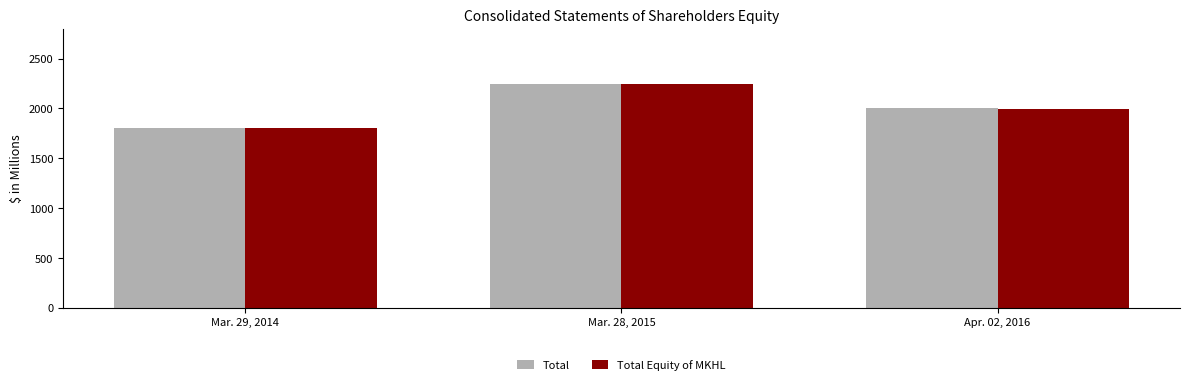

Reading right to left, extract all data points from this chart.

Total: 1999.5	2241.0	1806.2
Total Equity of MKHL: 1995.7	2241.0	1806.2